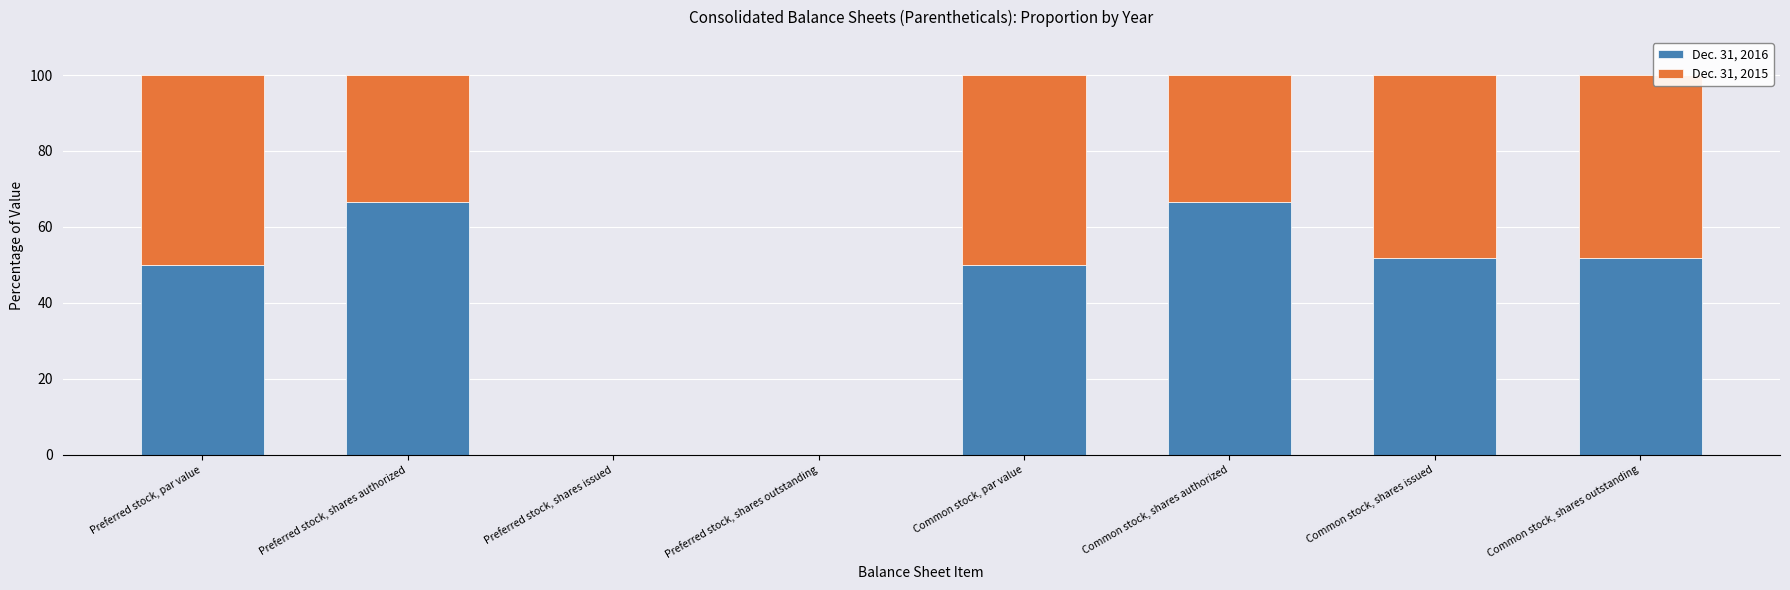

Is it true that Dec. 31, 2016 equals 66.7 at Common stock, shares authorized?

True